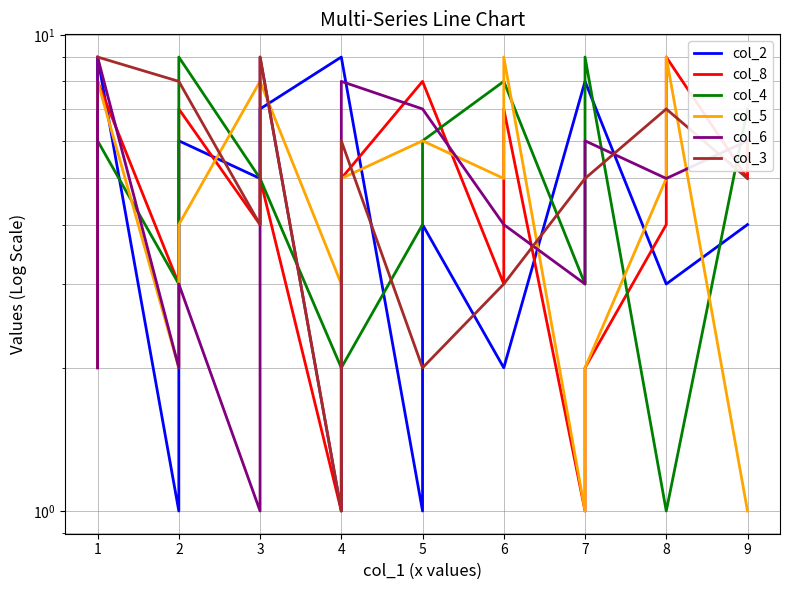

What is the sum of all col_4 values?

92